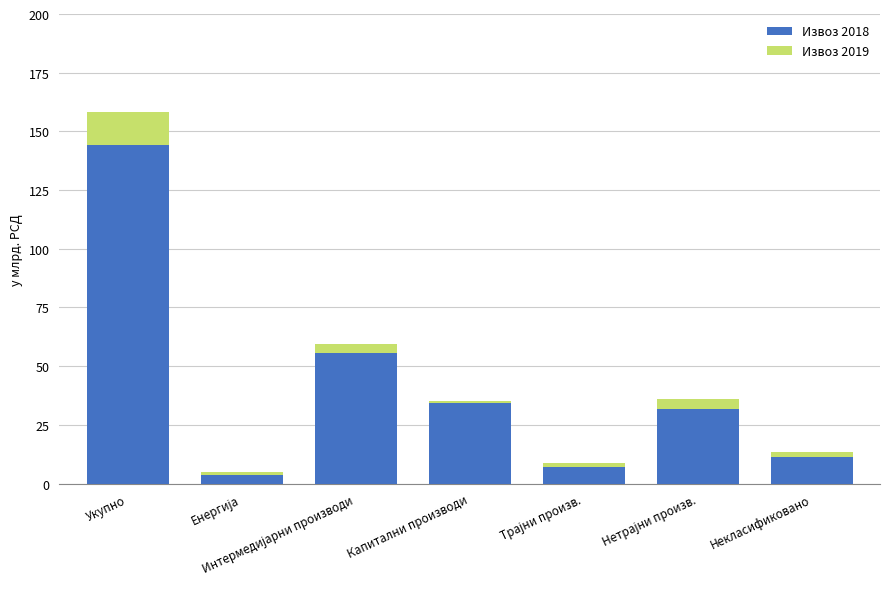

What is the difference between the maximum and minimum values in the Извоз 2018 series?

140.5